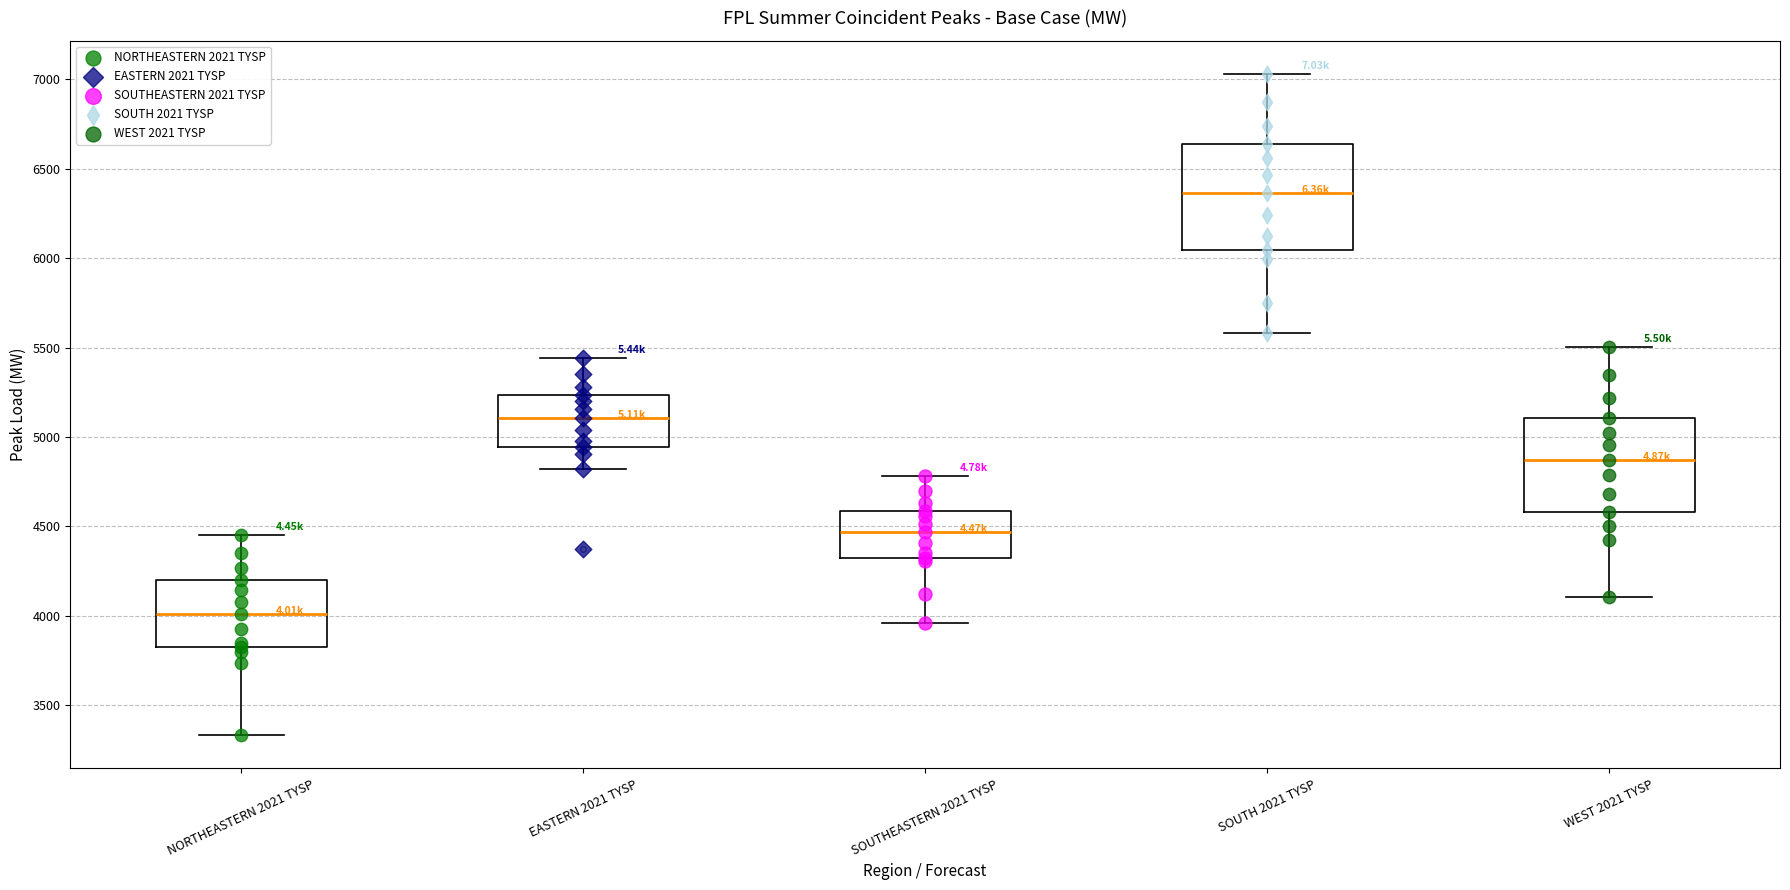

Reading left to right, transcribe this box plot: for each box, give where its median line is, the range the box spans, and where its two whiskers end, as read against the y-axis. The values are not printed on the chart, so give them approximately, as read against the axis.

NORTHEASTERN 2021 TYSP: median 4000, box 3850 to 4200, whiskers 3350 to 4450
EASTERN 2021 TYSP: median 5100, box 4950 to 5250, whiskers 4800 to 5450
SOUTHEASTERN 2021 TYSP: median 4450, box 4300 to 4600, whiskers 3950 to 4800
SOUTH 2021 TYSP: median 6350, box 6050 to 6650, whiskers 5600 to 7050
WEST 2021 TYSP: median 4850, box 4600 to 5100, whiskers 4100 to 5500